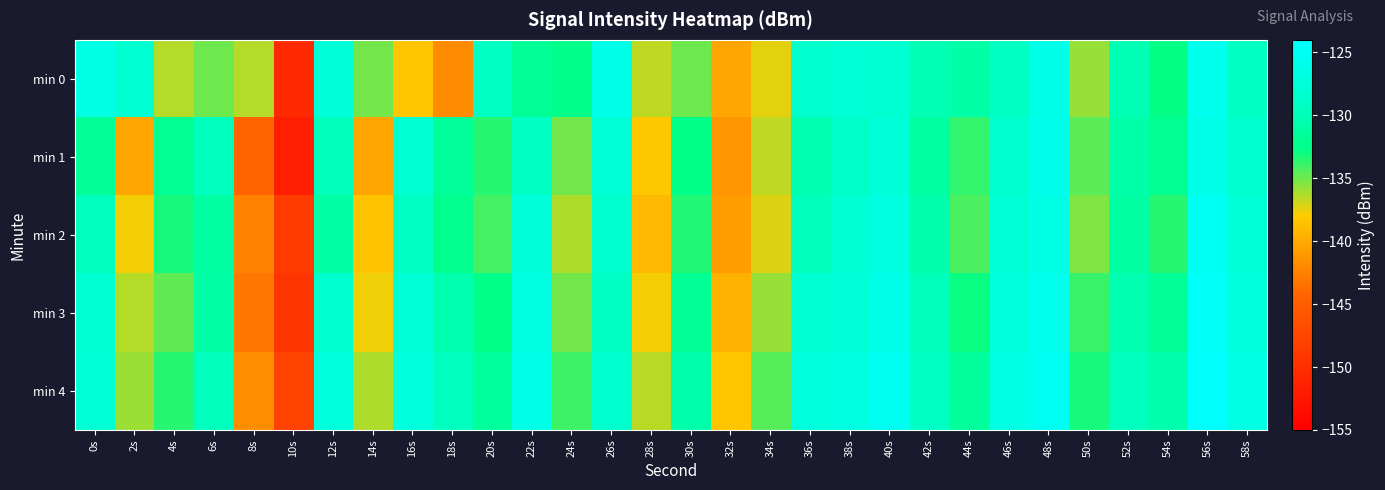

Rank the series by their maximum value, from highest to lowest.

min 4, min 3, min 2, min 0, min 1